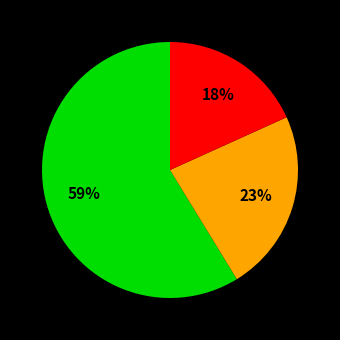

To the nearest percent, what is the difference between the largest and smallest slice percentages?

41%